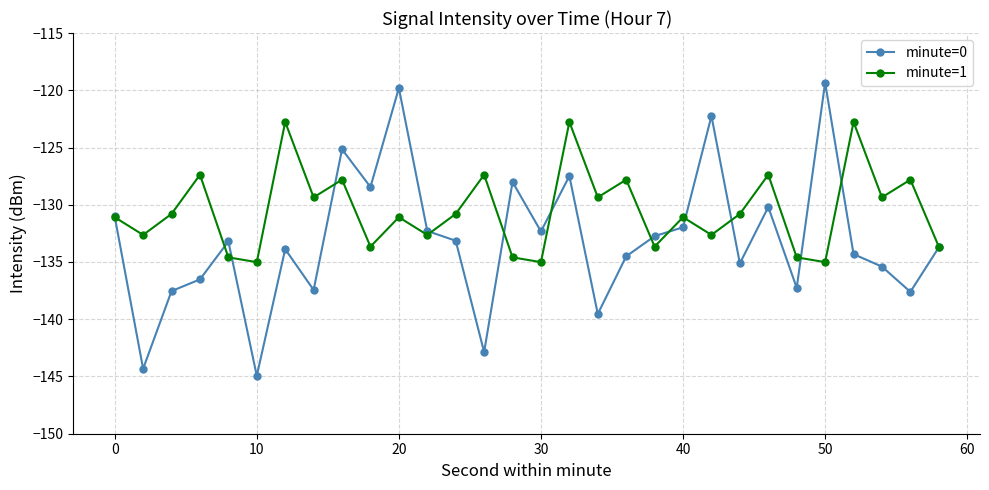

Which series has the widest spread of values?

minute=0